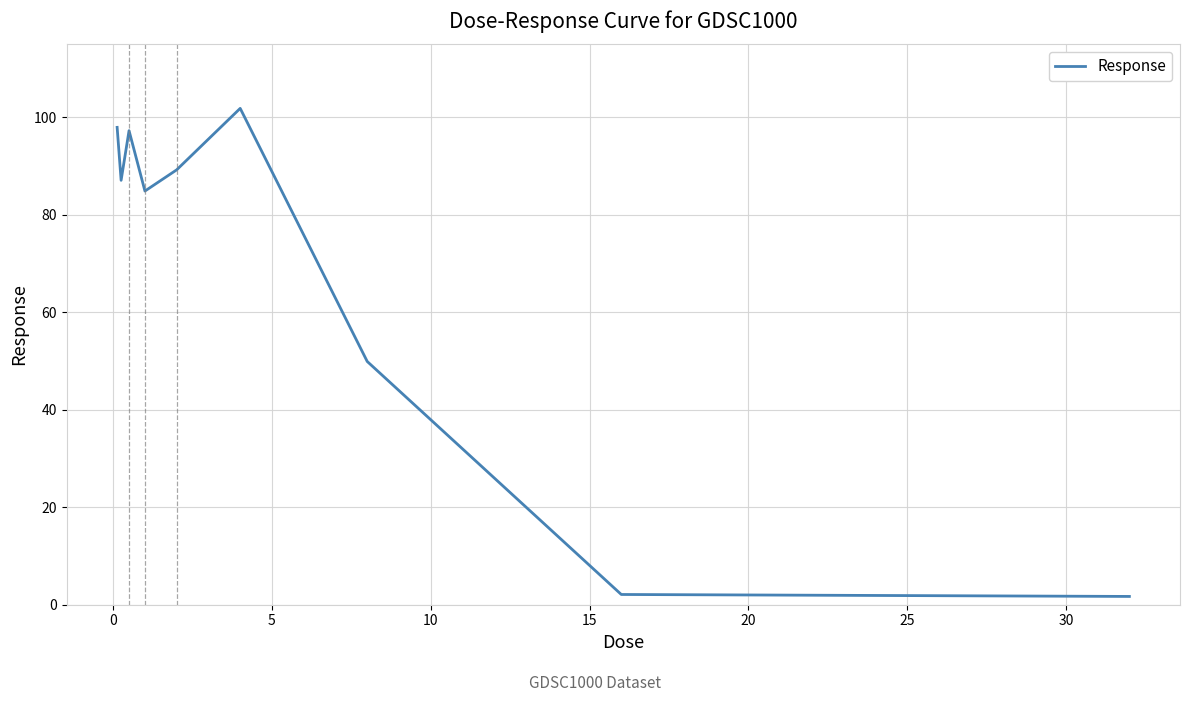

What is the maximum value shown in the chart?

101.9